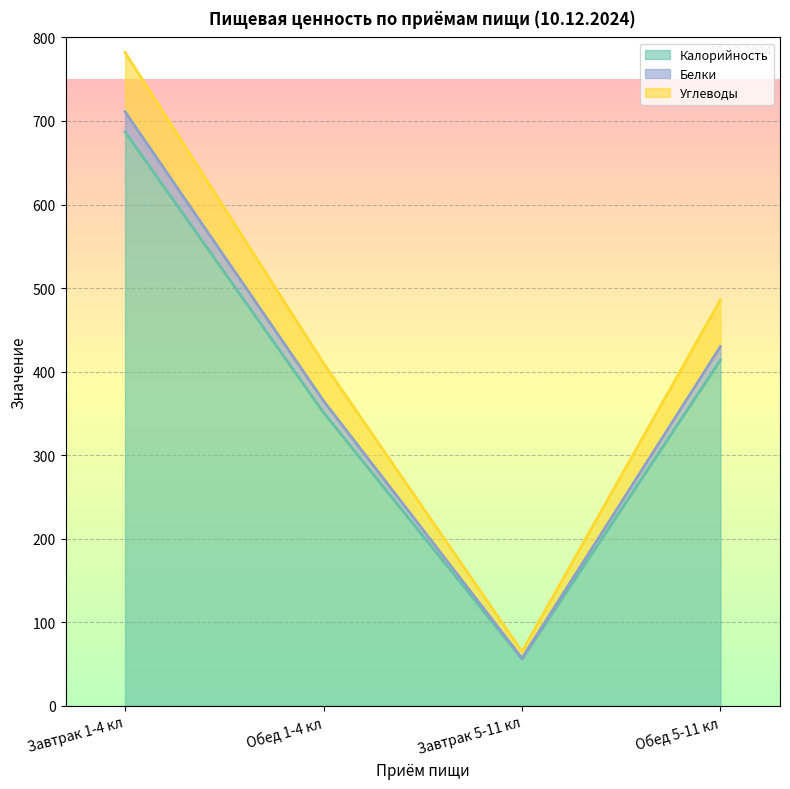

What is the highest value of the Калорийность series?

687